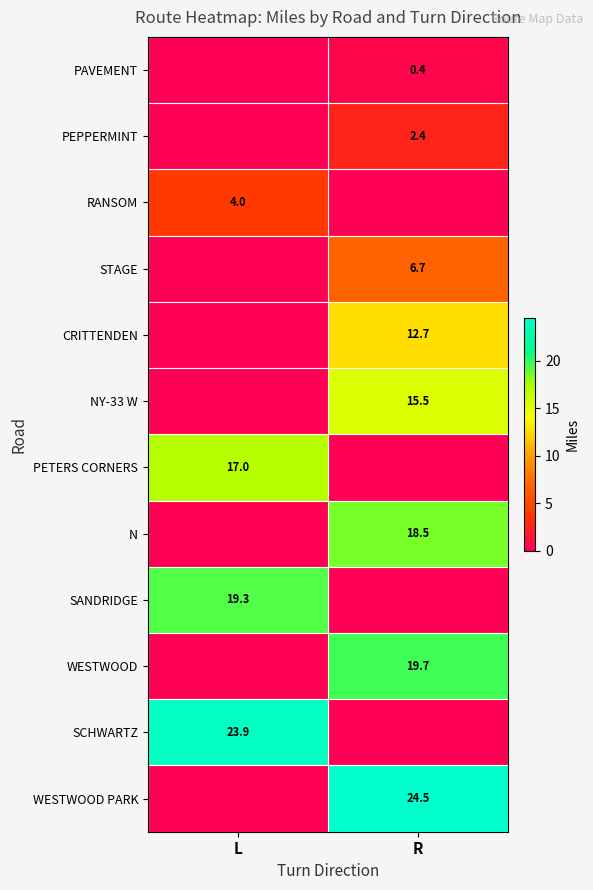

The value of RANSOM at L is 1.6. True or false?

False